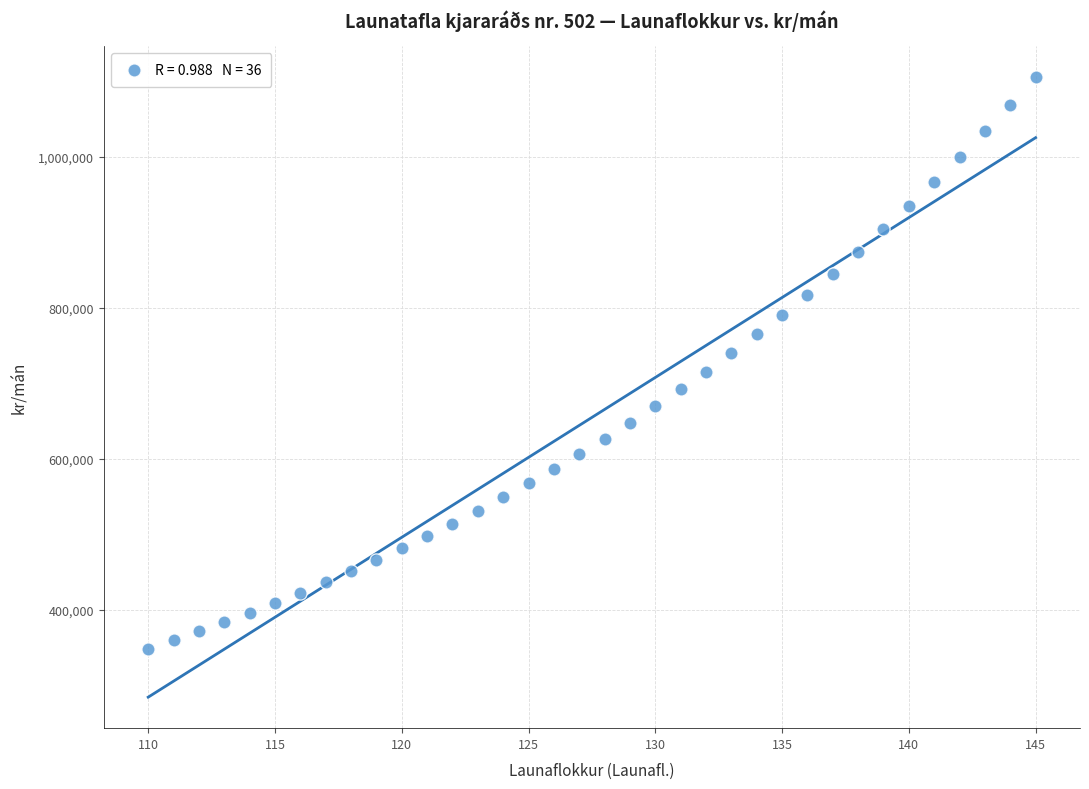

What is the range of Y values (max minus min)?

757396.7